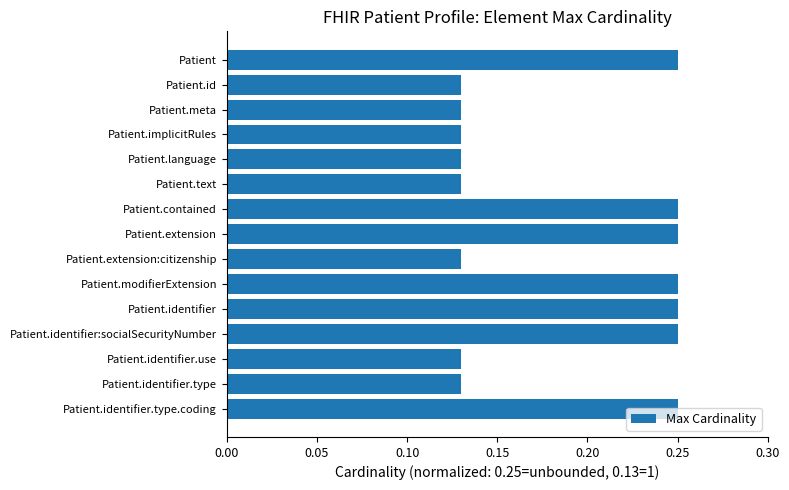

What is the sum of the values at Patient and Patient.language?

0.4